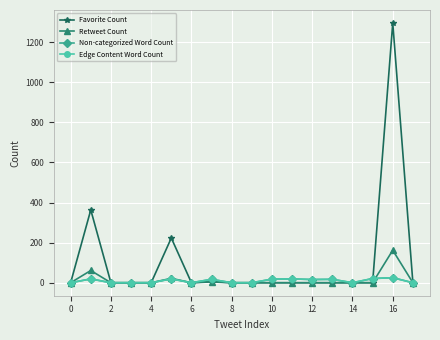

Which series has the largest range (max minus min)?

Favorite Count